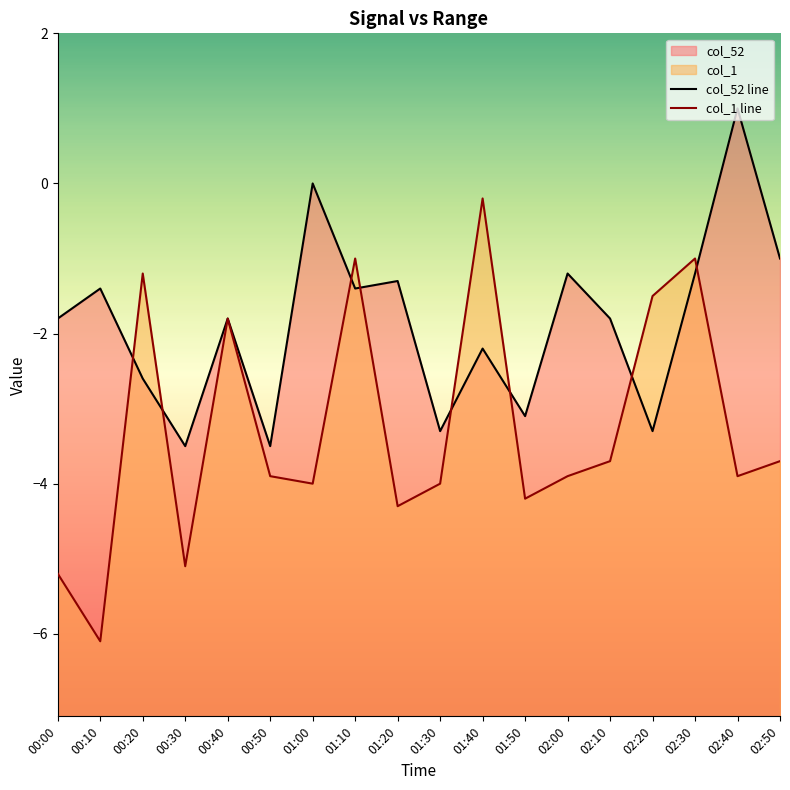

What is the maximum value for col_52 line?

1.0